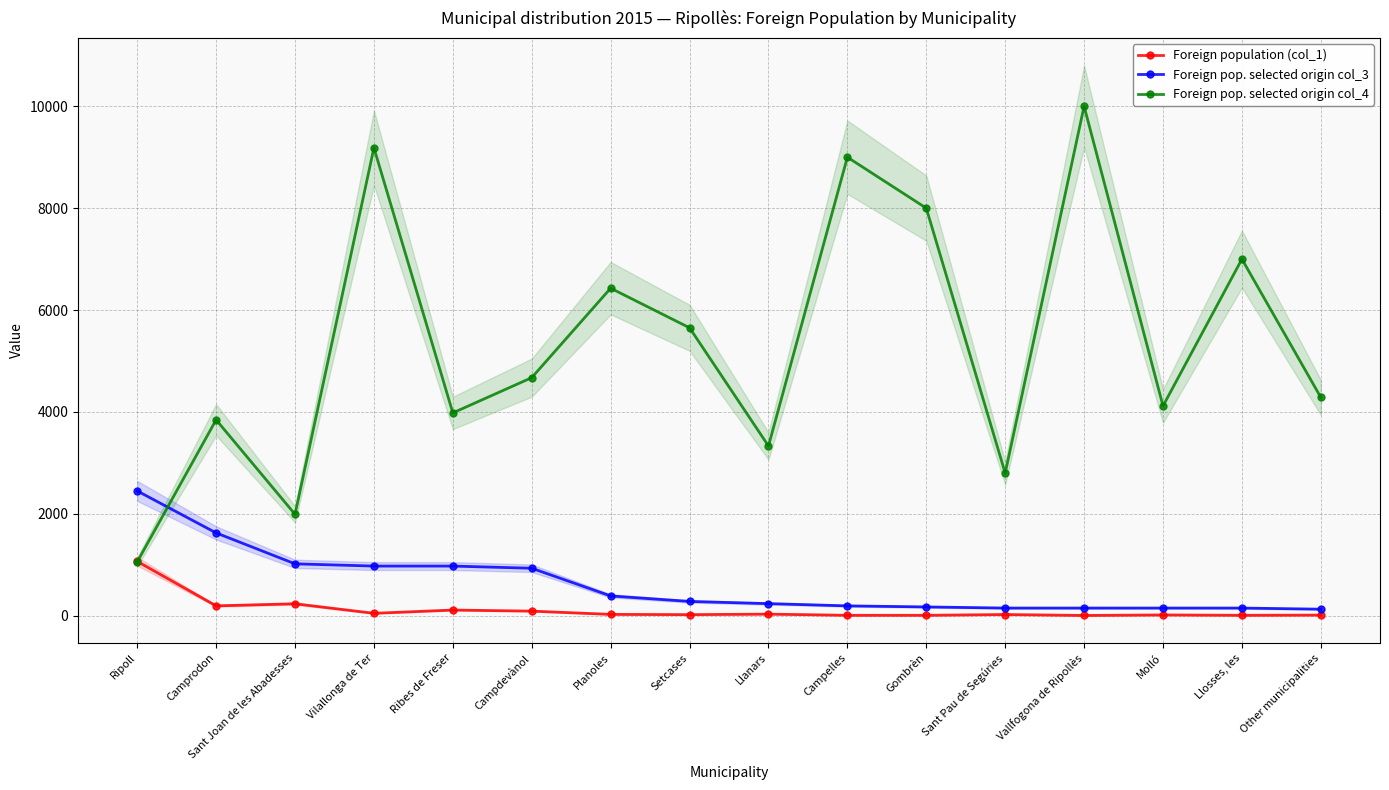

What is the sum of all Foreign pop. selected origin col_4 values?

85354